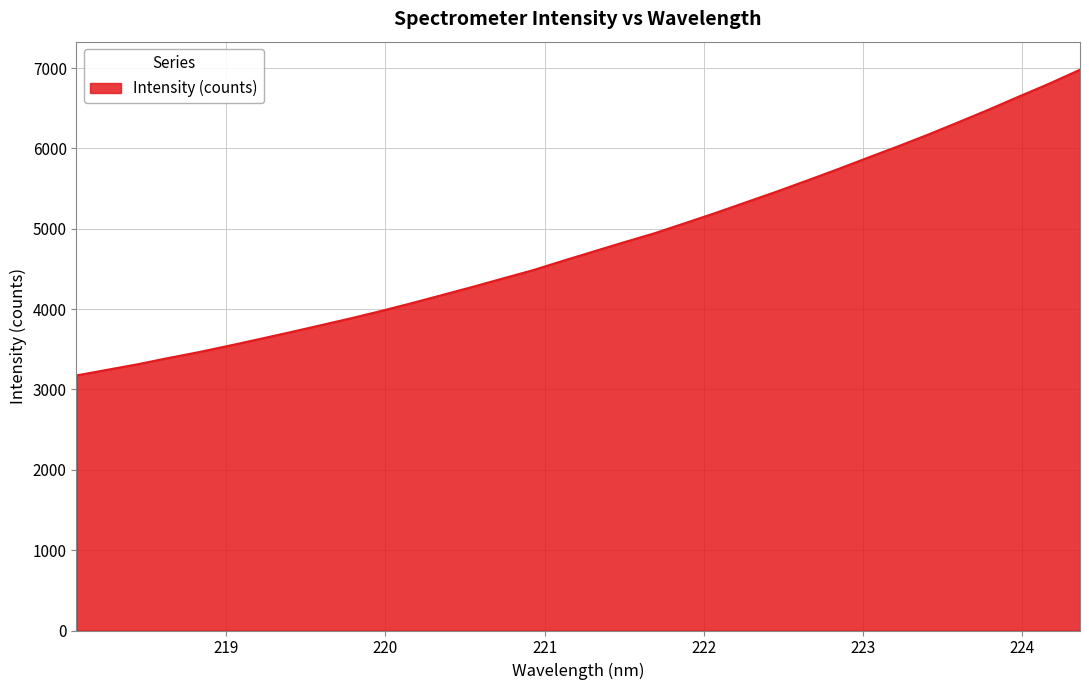

What is the sum of all values?

163334.0